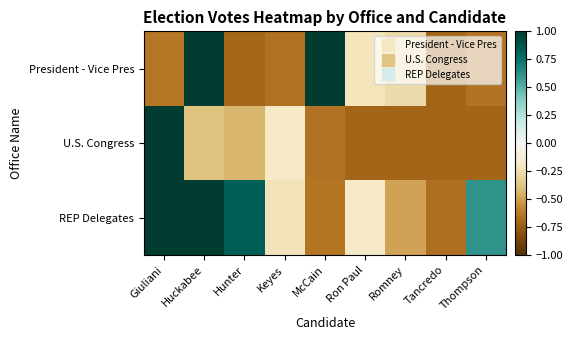

Reading left to right, extract all data points from this chart.

President - Vice Pres: Giuliani=-0.6	Huckabee=1.0	Hunter=-0.7	Keyes=-0.7	McCain=1.0	Ron Paul=-0.2	Romney=-0.3	Tancredo=-0.7	Thompson=-0.7
U.S. Congress: Giuliani=1.0	Huckabee=-0.4	Hunter=-0.4	Keyes=-0.2	McCain=-0.7	Ron Paul=-0.7	Romney=-0.7	Tancredo=-0.7	Thompson=-0.7
REP Delegates: Giuliani=1.0	Huckabee=1.0	Hunter=0.8	Keyes=-0.2	McCain=-0.6	Ron Paul=-0.2	Romney=-0.5	Tancredo=-0.7	Thompson=0.6